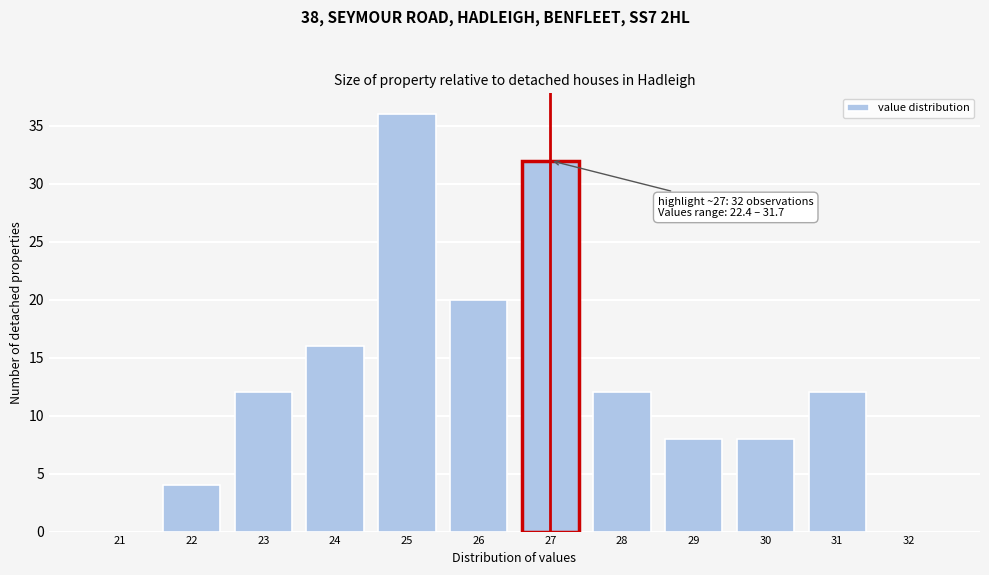

Reading right to left, what are all the values shown in this chart?

32=0	31=12	30=8	29=8	28=12	27=32	26=20	25=36	24=16	23=12	22=4	21=0